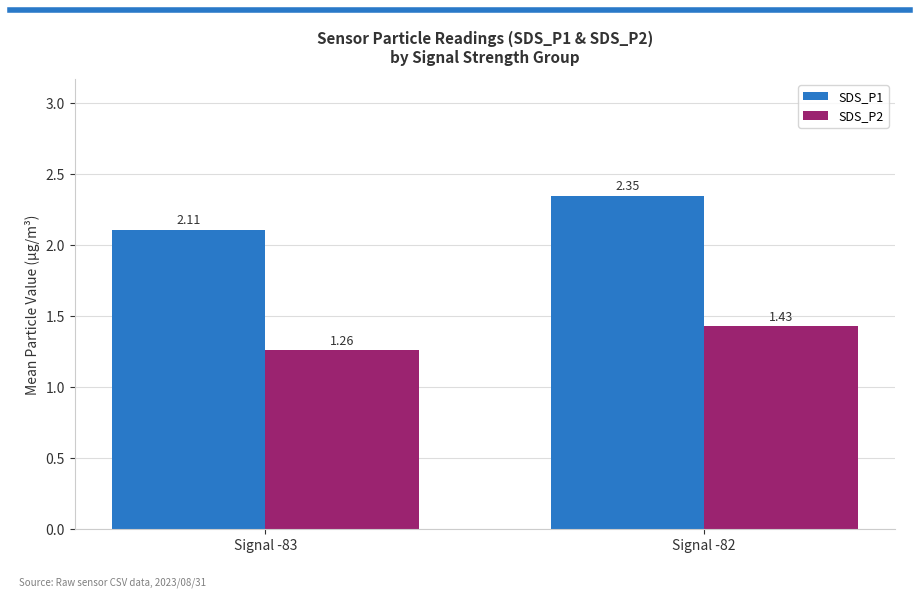

What is the total value across all series at Signal -83?

3.4